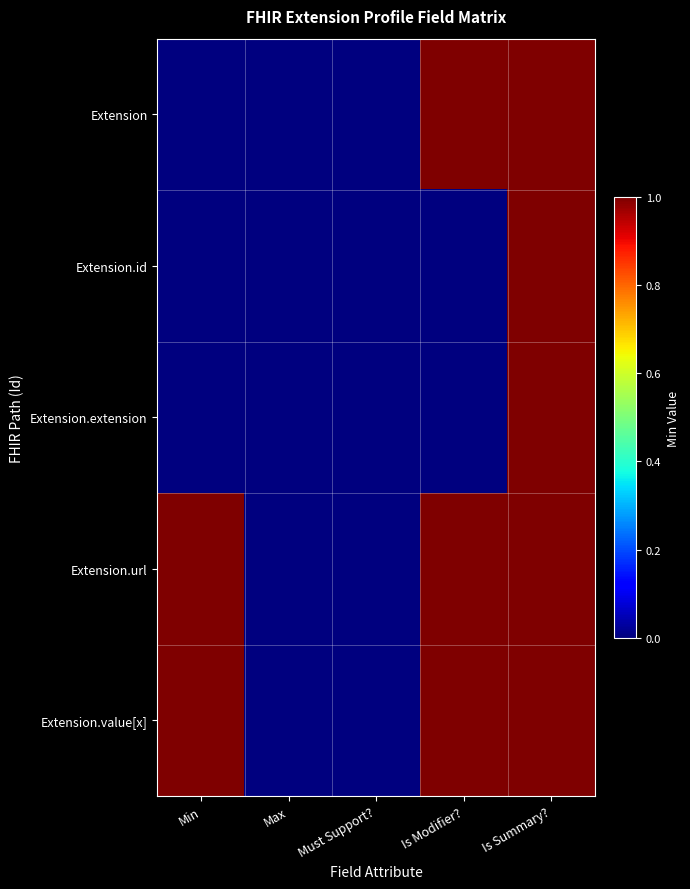

What is the greatest value displayed?

1